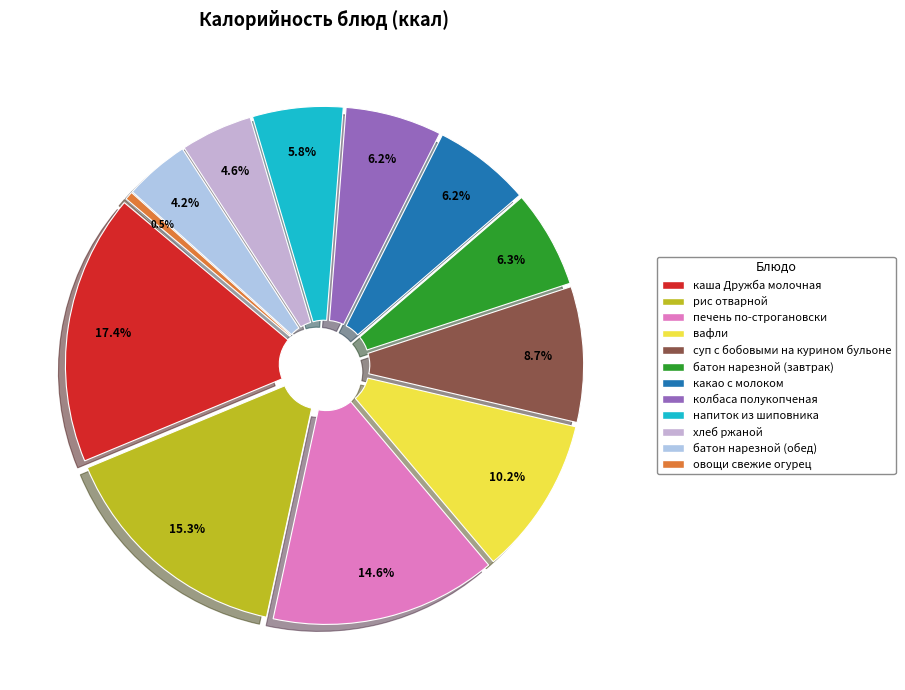

Rank the categories by value from highest to lowest.

каша Дружба молочная, рис отварной, печень по-строгановски, вафли, суп с бобовыми на курином бульоне, батон нарезной (завтрак), какао с молоком, колбаса полукопченая, напиток из шиповника, хлеб ржаной, батон нарезной (обед), овощи свежие огурец